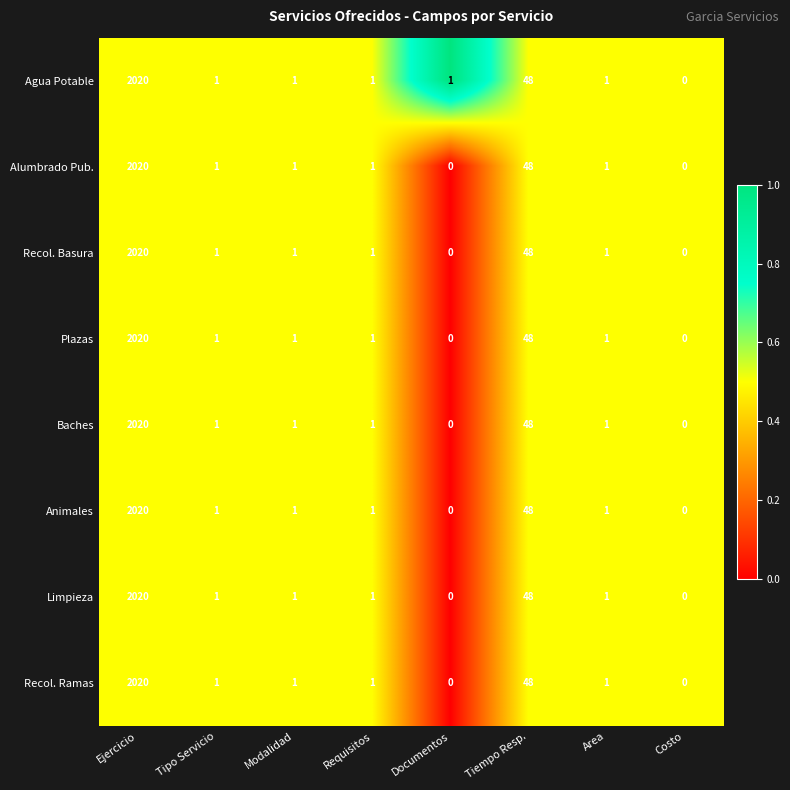

At which label does Limpieza reach its peak?

Ejercicio